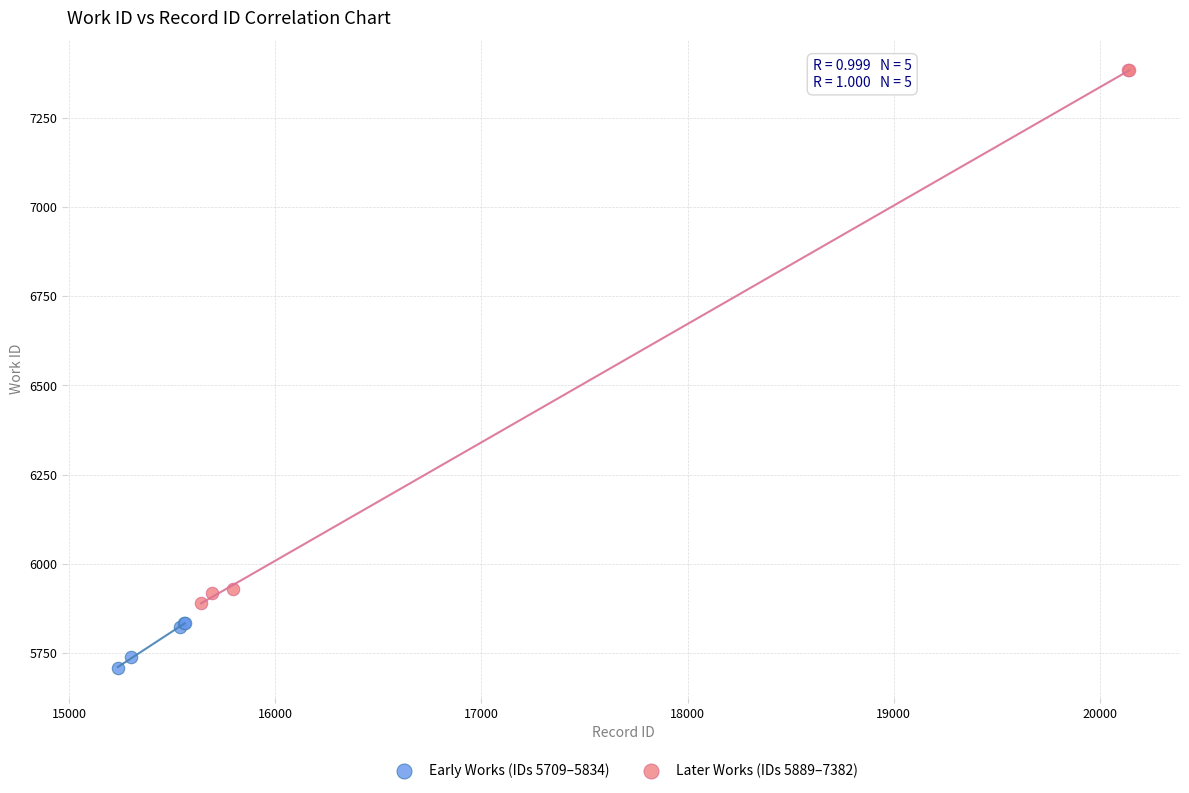

Which series has the largest Y range (max minus min)?

Later Works (IDs 5889–7382)